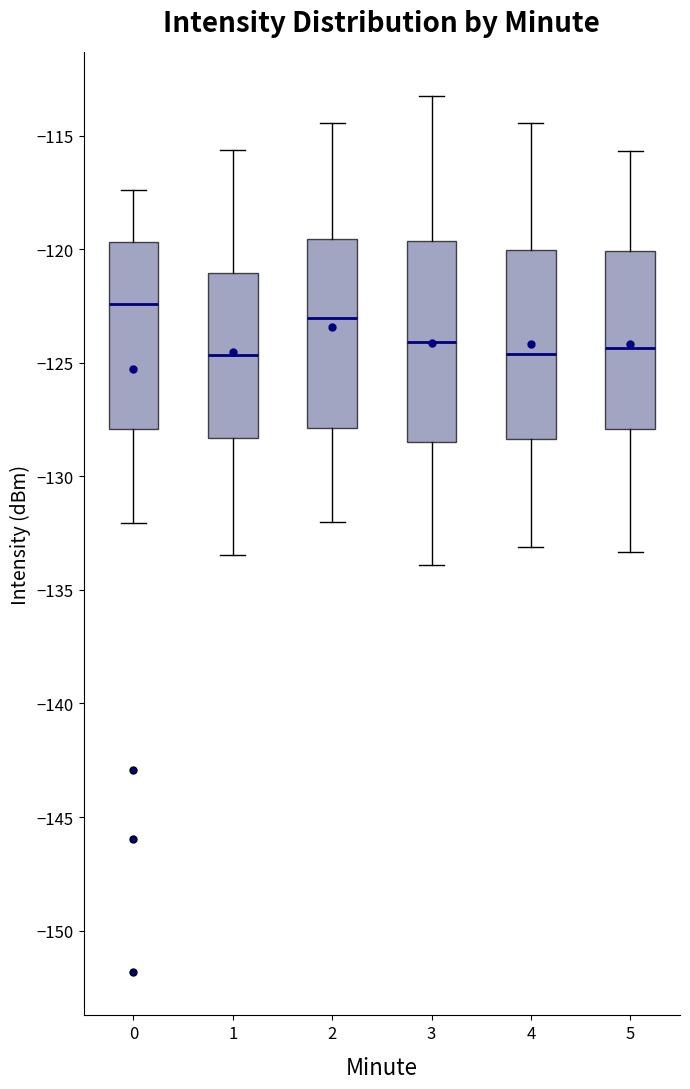

Reading left to right, transcribe this box plot: for each box, give where its median line is, the range the box spans, and where its two whiskers end, as read against the y-axis. The values are not printed on the chart, so give them approximately, as read against the axis.

0: median -122.5, box -128.0 to -119.5, whiskers -132.0 to -117.5
1: median -124.5, box -128.5 to -121.0, whiskers -133.5 to -115.5
2: median -123.0, box -128.0 to -119.5, whiskers -132.0 to -114.5
3: median -124.0, box -128.5 to -119.5, whiskers -134.0 to -113.0
4: median -124.5, box -128.5 to -120.0, whiskers -133.0 to -114.5
5: median -124.5, box -128.0 to -120.0, whiskers -133.5 to -115.5